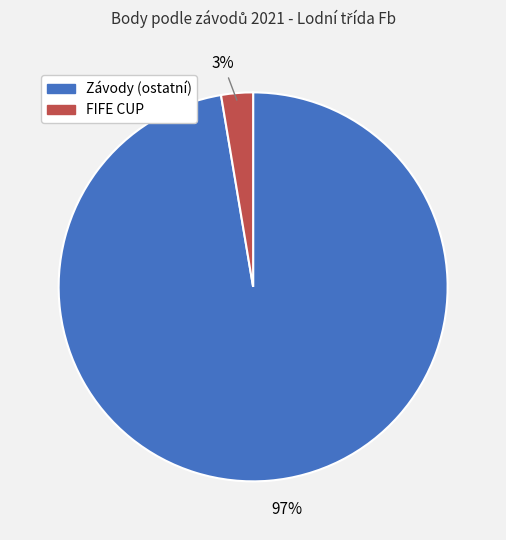

Does any single category account for the majority?

Yes